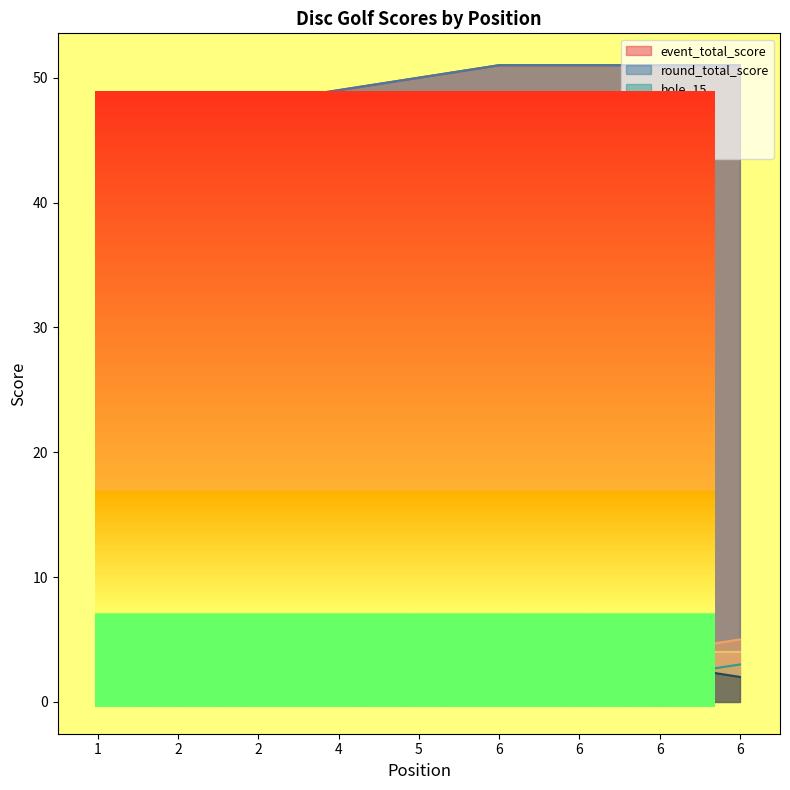

True or false: round_total_score and hole_1 cross at least once.

False